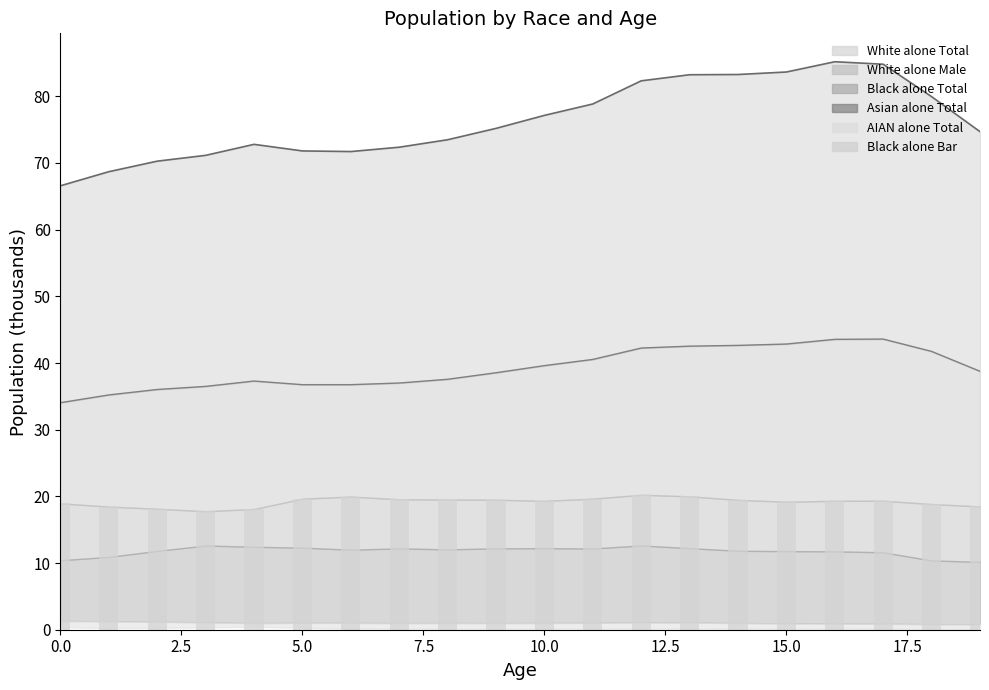

What is the value of the White alone Male Line bar at the 7th from the left?

36.8